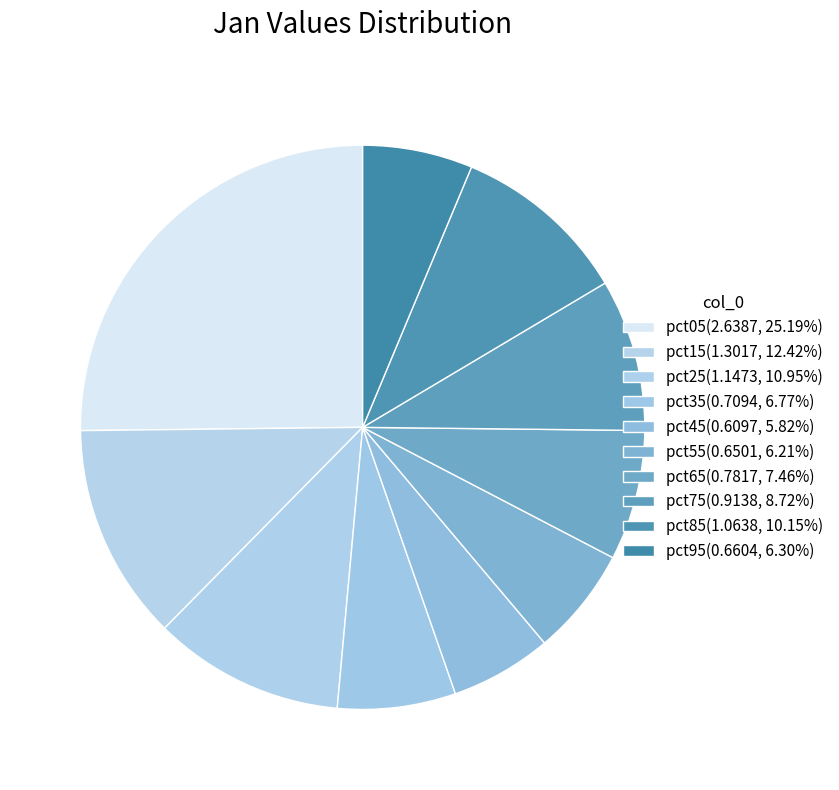

True or false: pct65 accounts for 7% of the total.

True